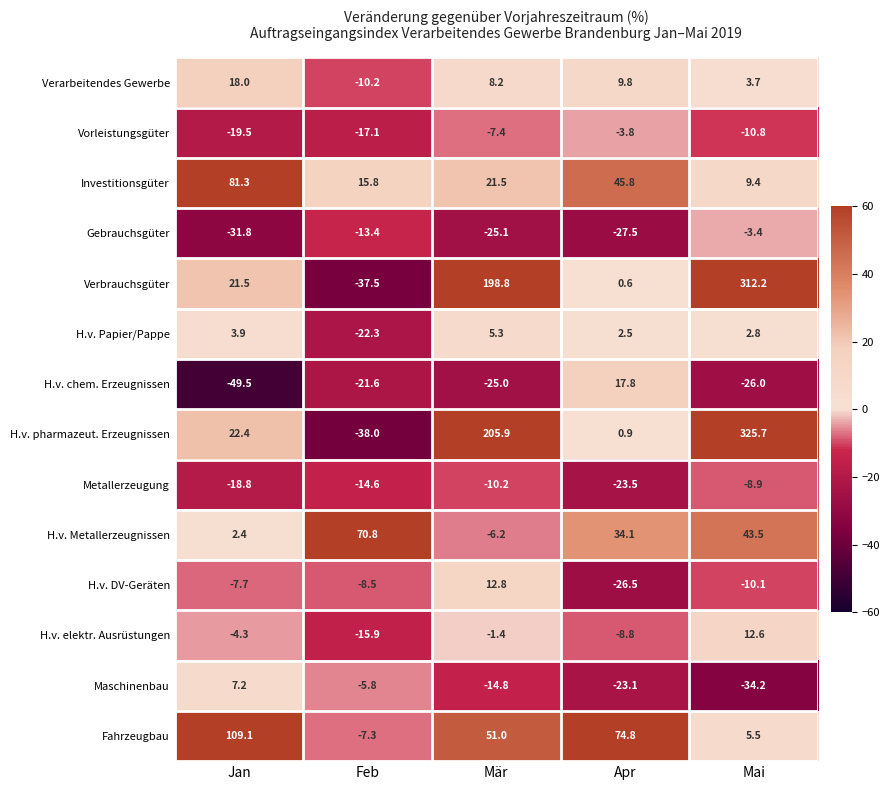

At Mär, list the series in order from largest to smallest.

H.v. pharmazeut. Erzeugnissen, Verbrauchsgüter, Fahrzeugbau, Investitionsgüter, H.v. DV-Geräten, Verarbeitendes Gewerbe, H.v. Papier/Pappe, H.v. elektr. Ausrüstungen, H.v. Metallerzeugnissen, Vorleistungsgüter, Metallerzeugung, Maschinenbau, H.v. chem. Erzeugnissen, Gebrauchsgüter